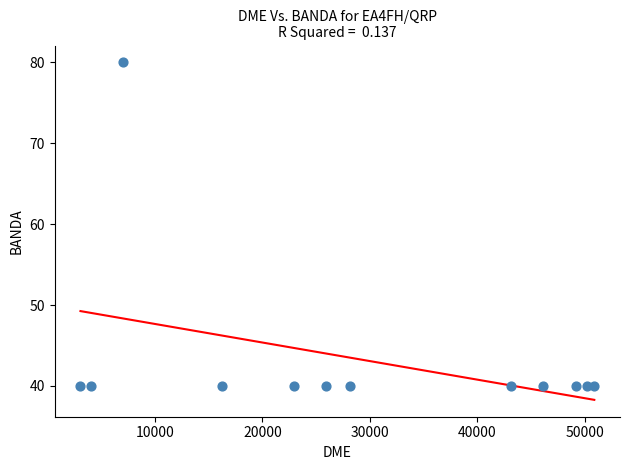

What is the average Y value?

43